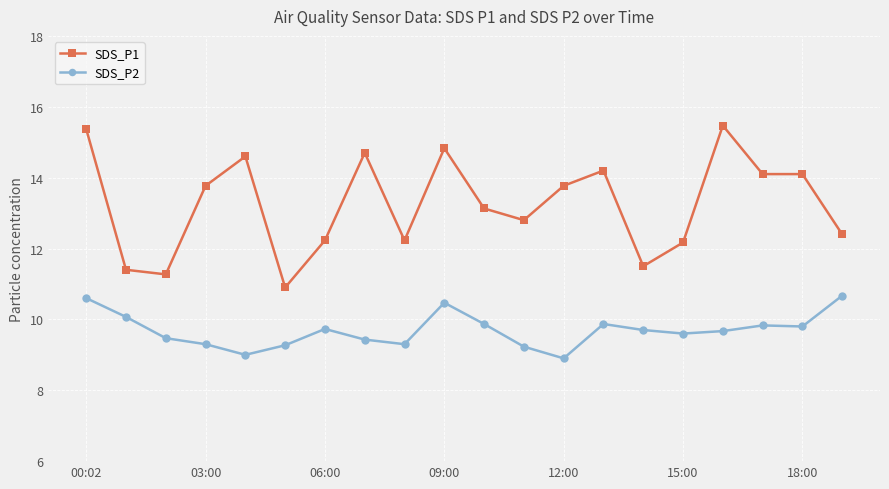

How many lines are shown in the chart?

2